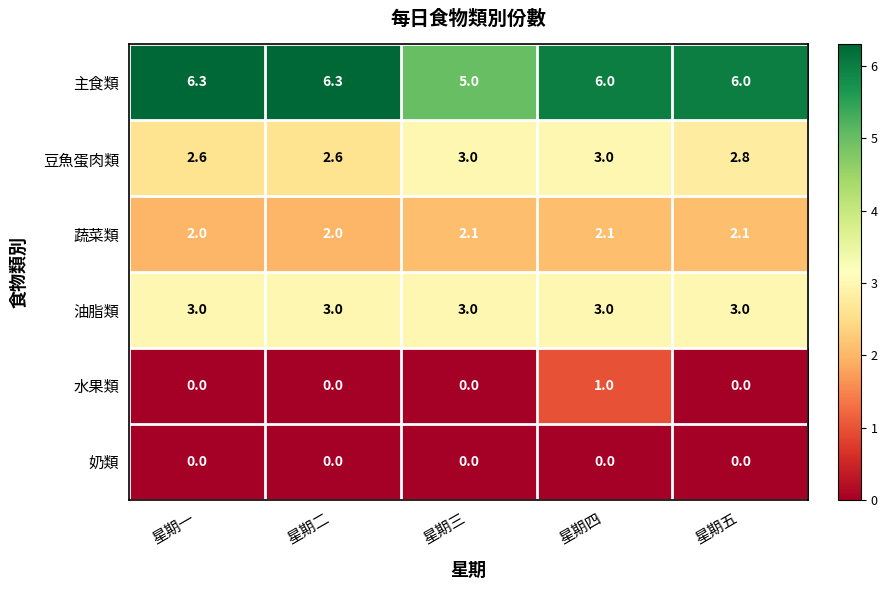

The 奶類 series shows 0.0 at 星期五. True or false?

True